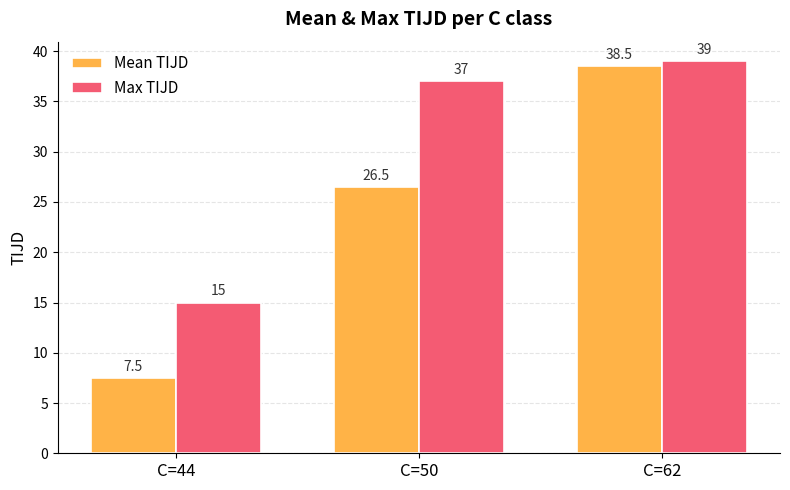

At how many categories does at least one series exceed 31?

2